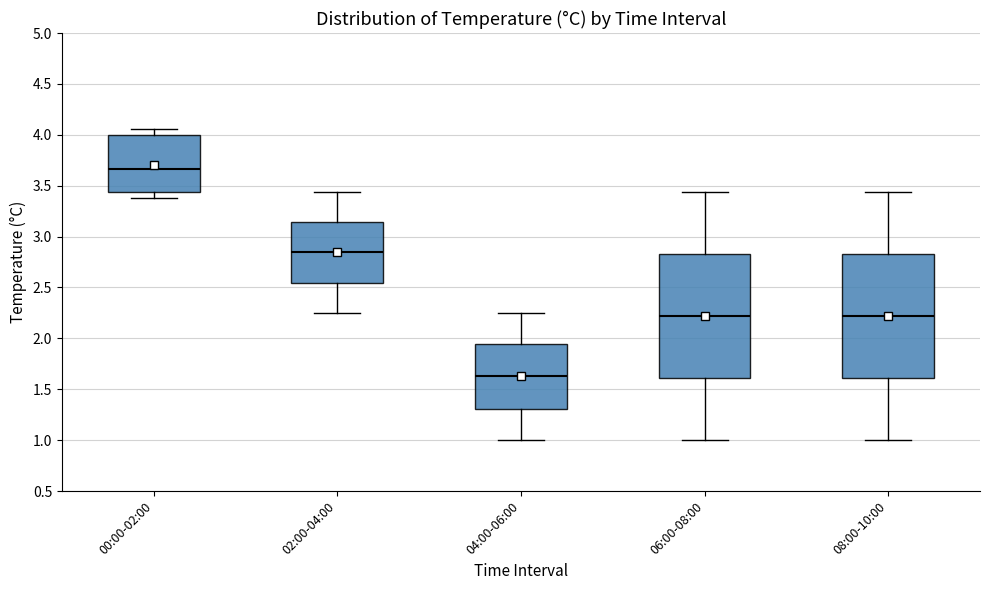

Which box's median line is the lowest?

04:00-06:00